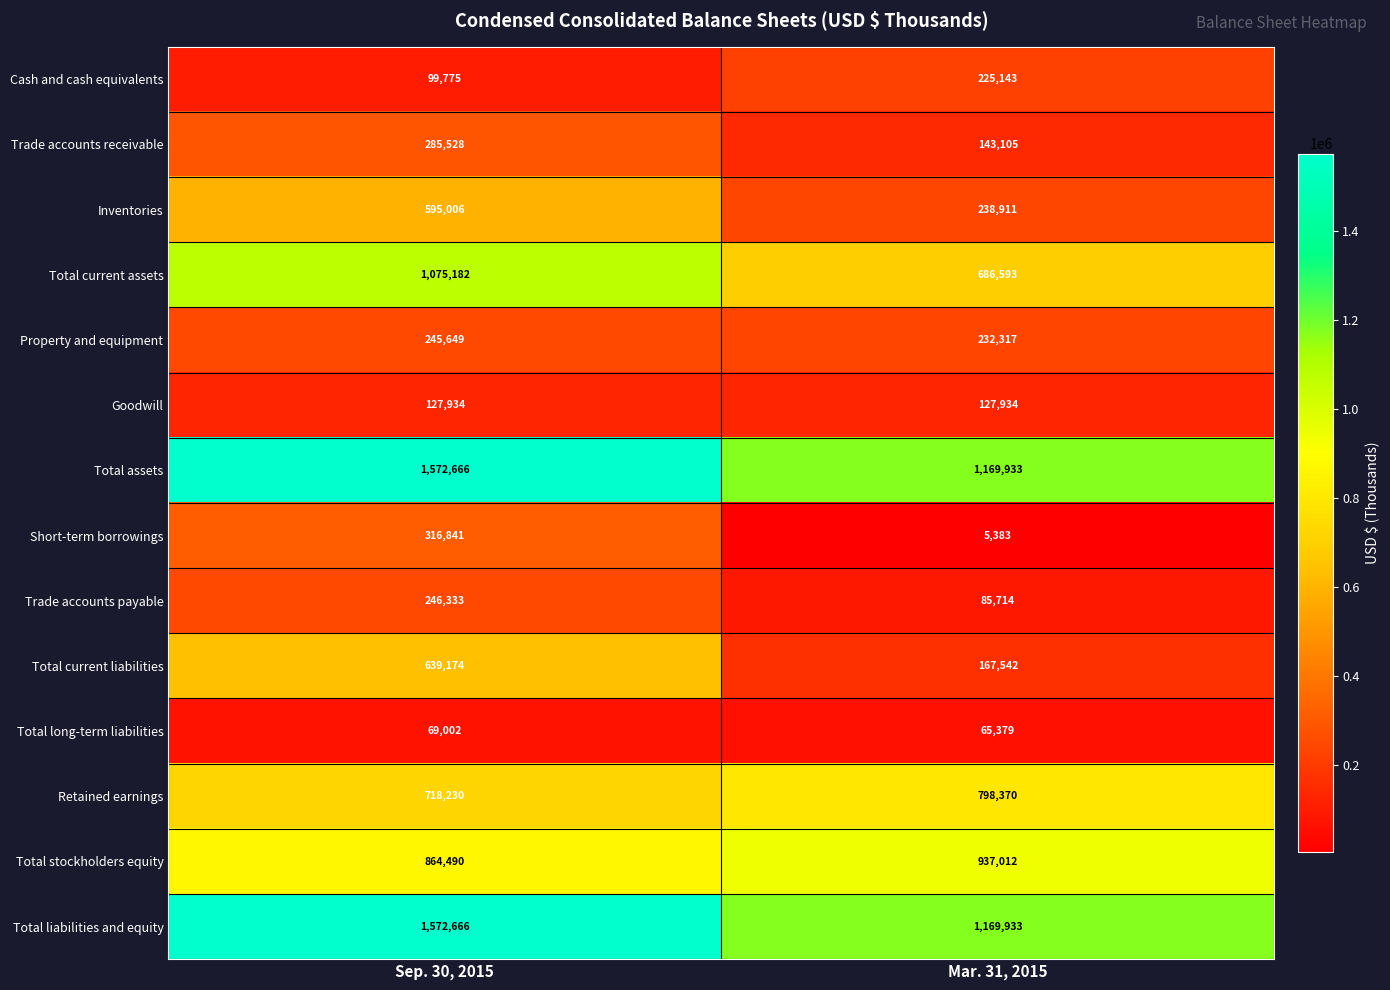

Reading left to right, transcribe all the data shown in this chart.

Cash and cash equivalents: Sep. 30, 2015=99775	Mar. 31, 2015=225143
Trade accounts receivable: Sep. 30, 2015=285528	Mar. 31, 2015=143105
Inventories: Sep. 30, 2015=595006	Mar. 31, 2015=238911
Total current assets: Sep. 30, 2015=1075182	Mar. 31, 2015=686593
Property and equipment: Sep. 30, 2015=245649	Mar. 31, 2015=232317
Goodwill: Sep. 30, 2015=127934	Mar. 31, 2015=127934
Total assets: Sep. 30, 2015=1572666	Mar. 31, 2015=1169933
Short-term borrowings: Sep. 30, 2015=316841	Mar. 31, 2015=5383
Trade accounts payable: Sep. 30, 2015=246333	Mar. 31, 2015=85714
Total current liabilities: Sep. 30, 2015=639174	Mar. 31, 2015=167542
Total long-term liabilities: Sep. 30, 2015=69002	Mar. 31, 2015=65379
Retained earnings: Sep. 30, 2015=718230	Mar. 31, 2015=798370
Total stockholders equity: Sep. 30, 2015=864490	Mar. 31, 2015=937012
Total liabilities and equity: Sep. 30, 2015=1572666	Mar. 31, 2015=1169933